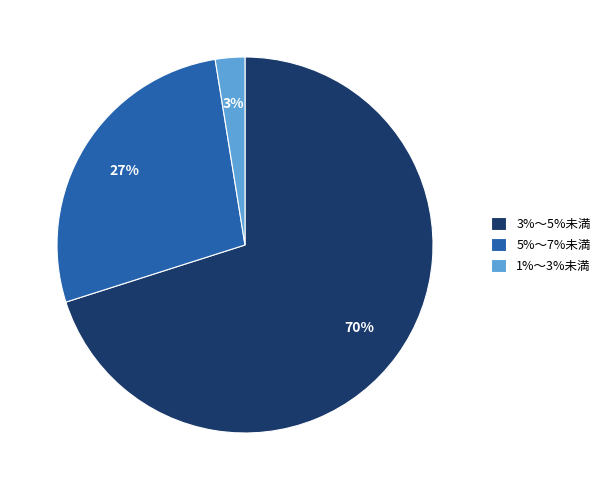

Which slice is the smallest?

1%～3%未満